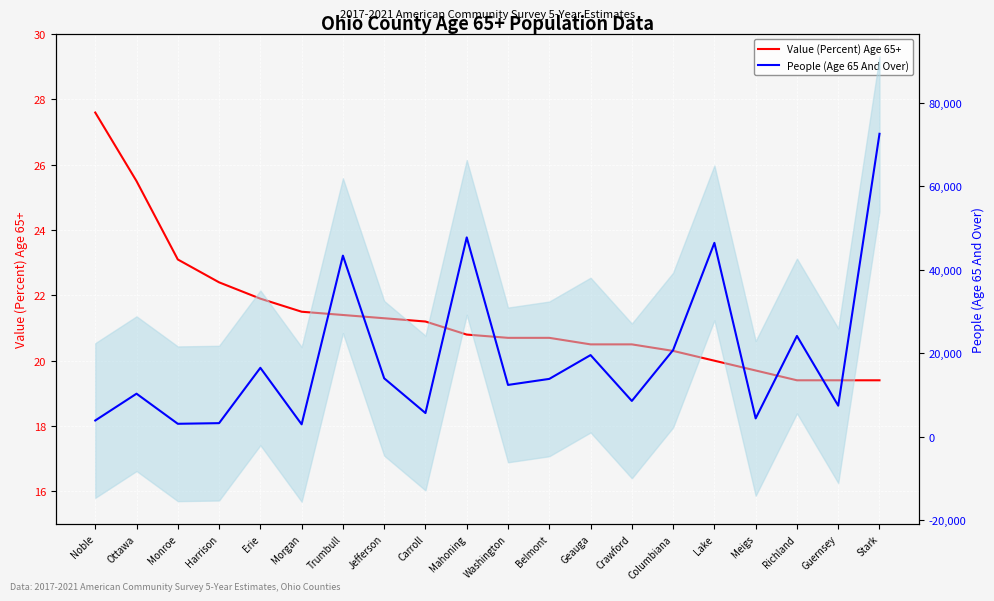

Rank the categories by People (Age 65 And Over) value from lowest to highest.

Morgan, Monroe, Harrison, Noble, Meigs, Carroll, Guernsey, Crawford, Ottawa, Washington, Belmont, Jefferson, Erie, Geauga, Columbiana, Richland, Trumbull, Lake, Mahoning, Stark